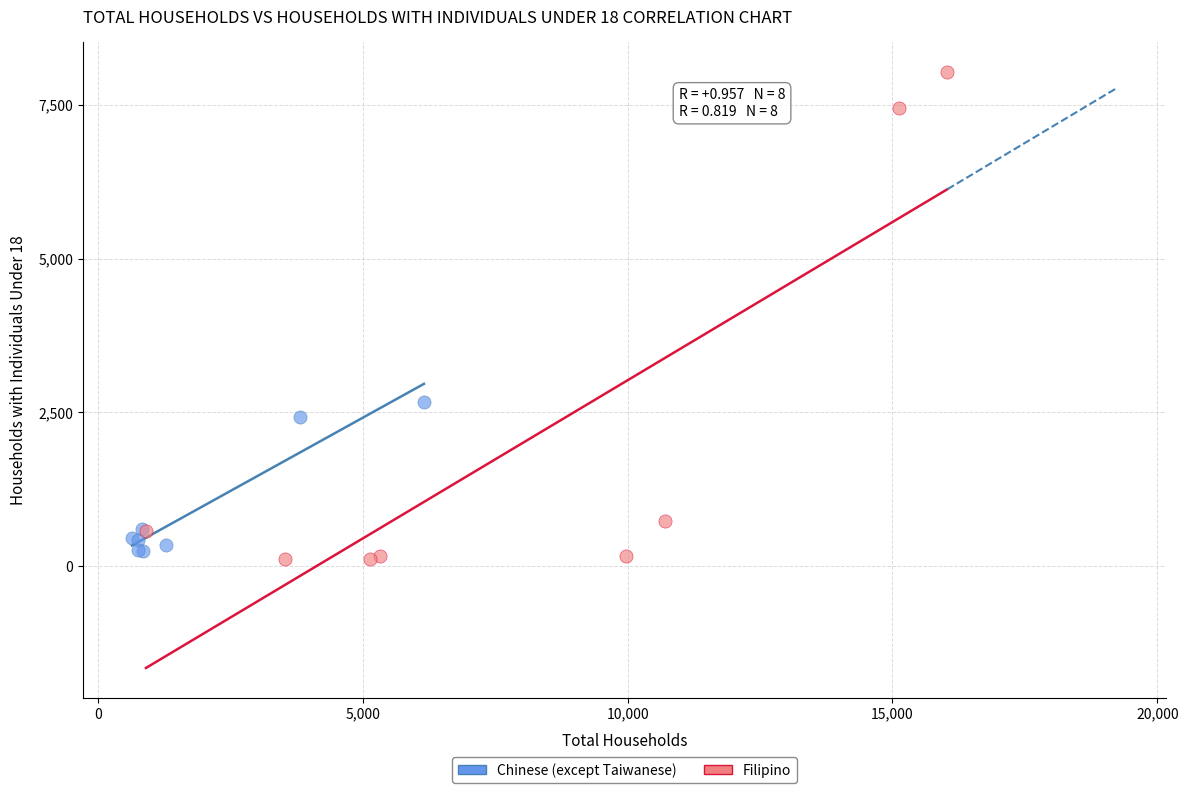

Which series contains the highest Y value?

Filipino